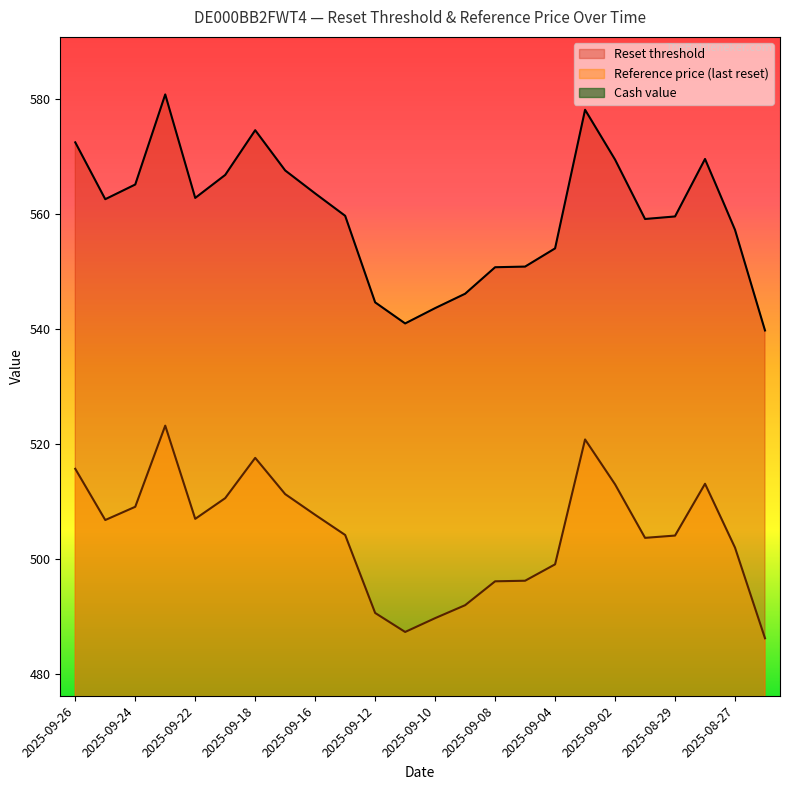

What is the difference between the maximum and minimum values in the Cash value series?

2.2